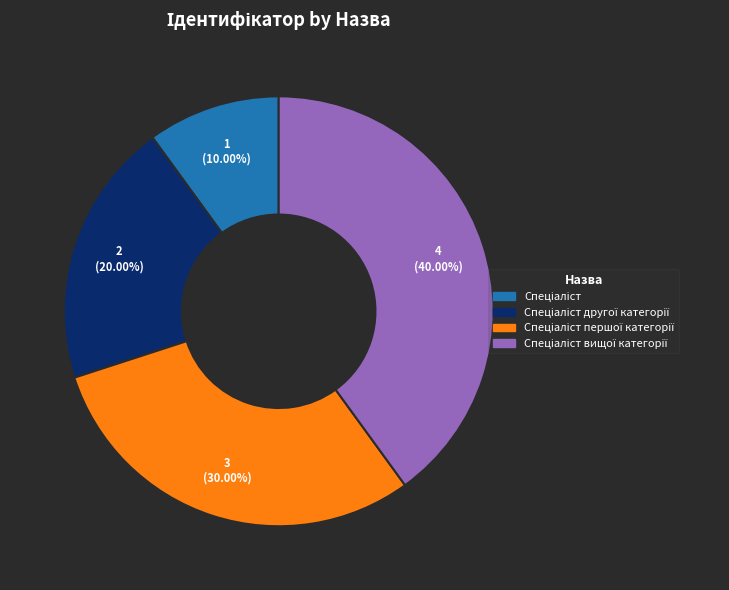

Does any single category account for the majority?

No